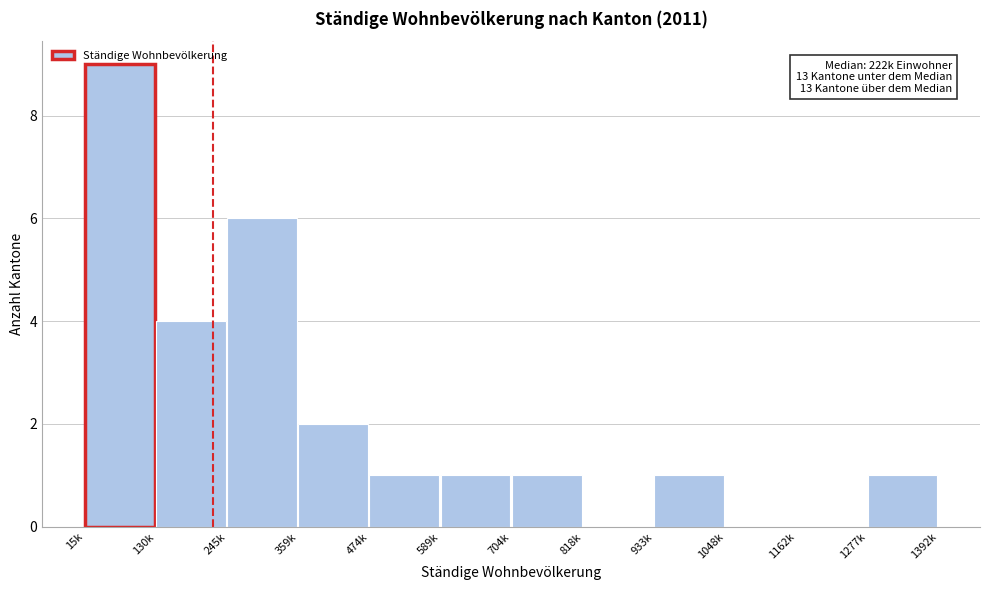

What is the approximate value at 245k?

6